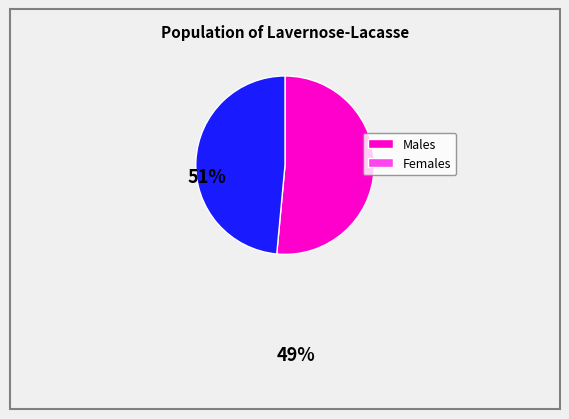

How many segments does this pie chart have?

2